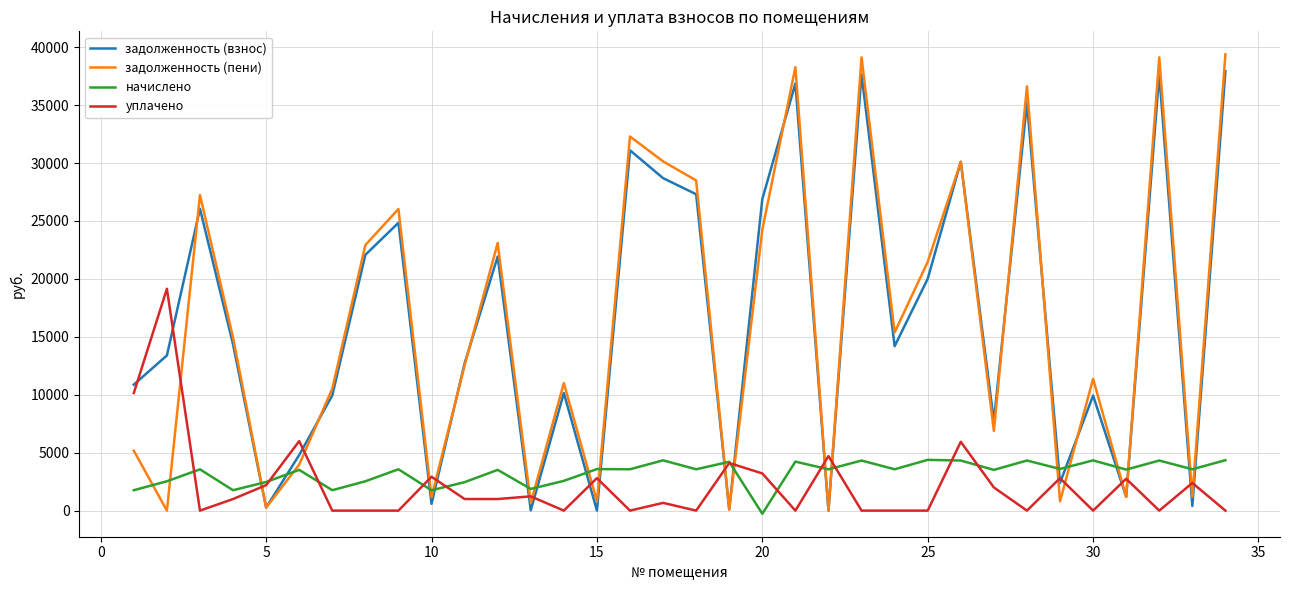

Which series has the widest spread of values?

задолженность (пени)